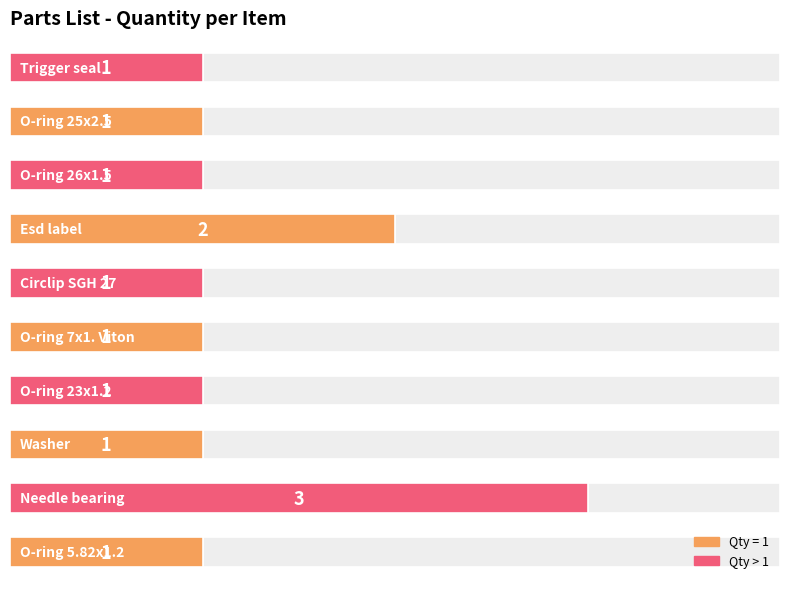

Count the number of values greater than 1.

2